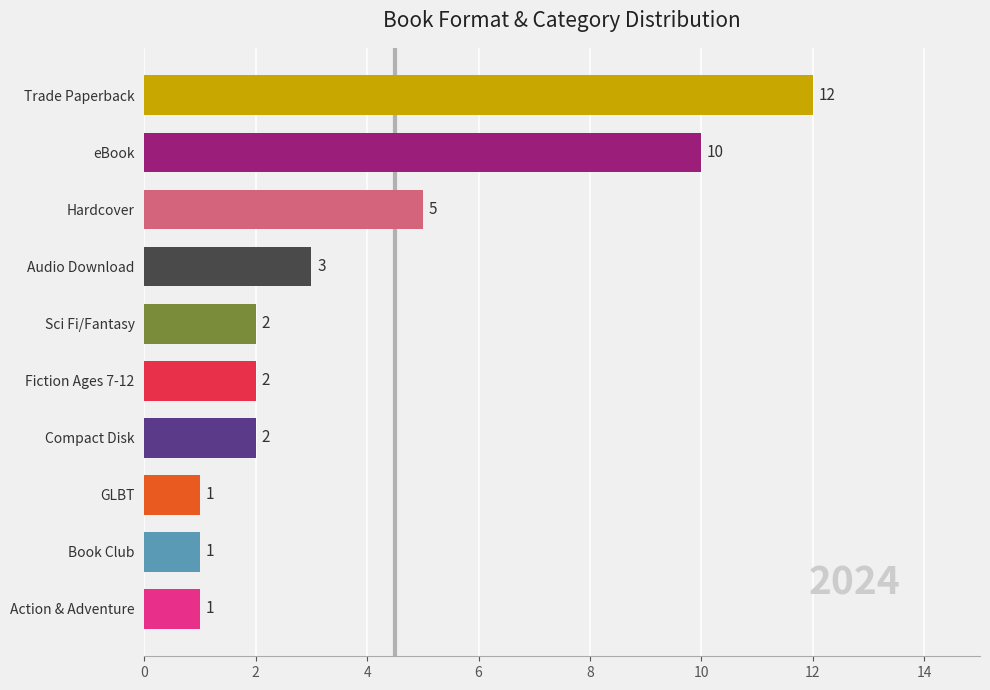

What is the change in value from Hardcover to Book Club?

-4